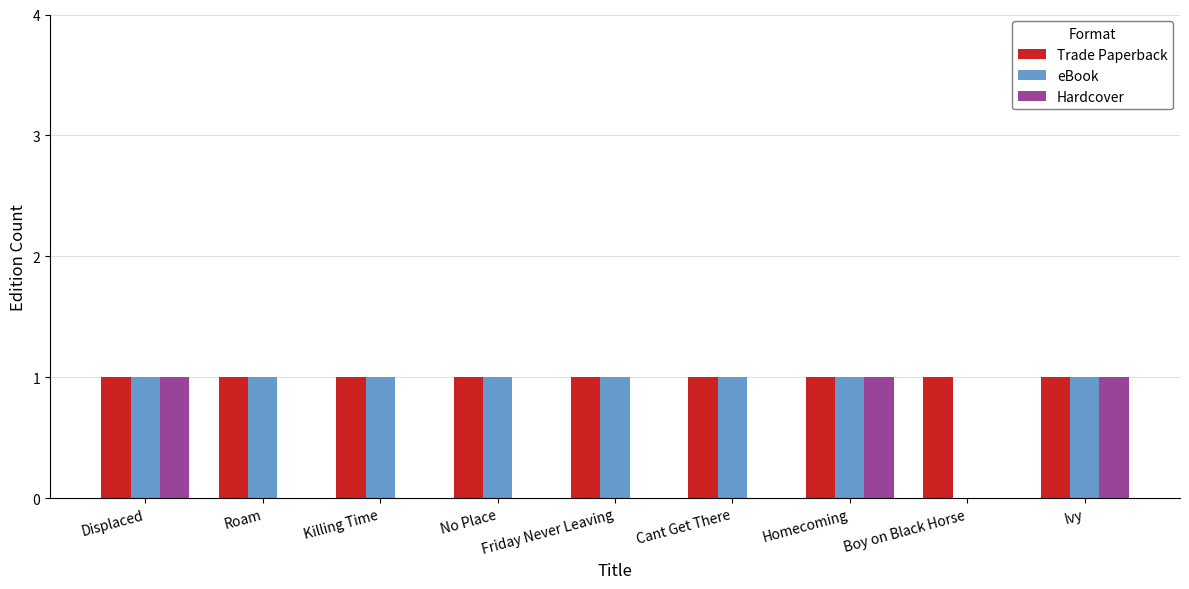

What is the sum of all Trade Paperback values?

9